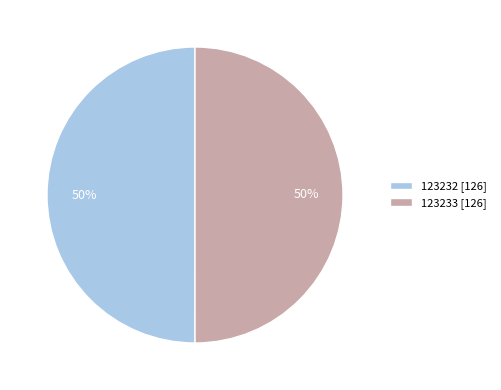

Is the sum of 123232 and 123233 greater than half?

Yes